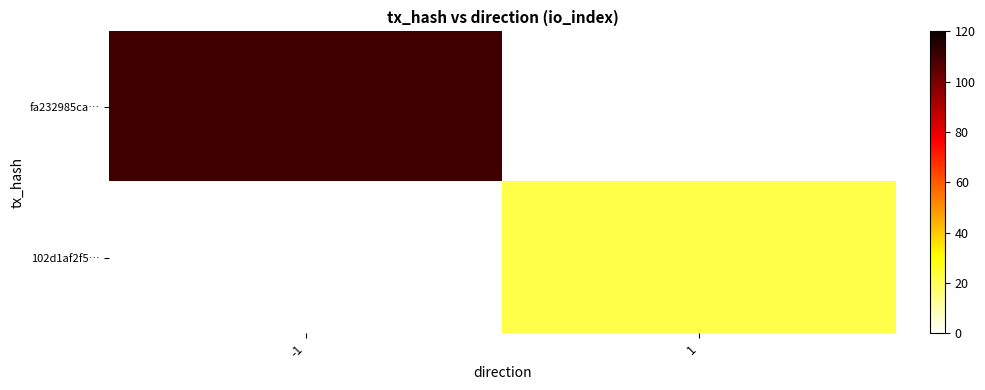

The 102d1af2f5… series shows 9.8 at 1. True or false?

False